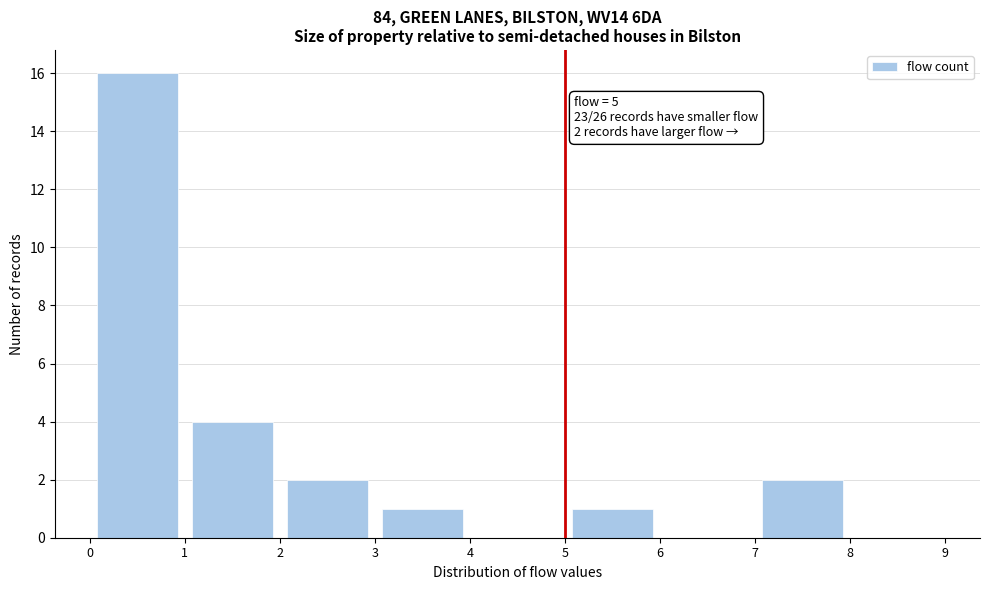

Over which range of the x-axis is the bar tallest?

0 to 1